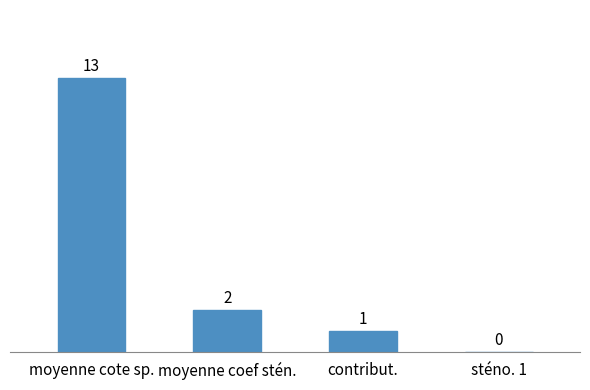

What is the greatest value displayed?

13